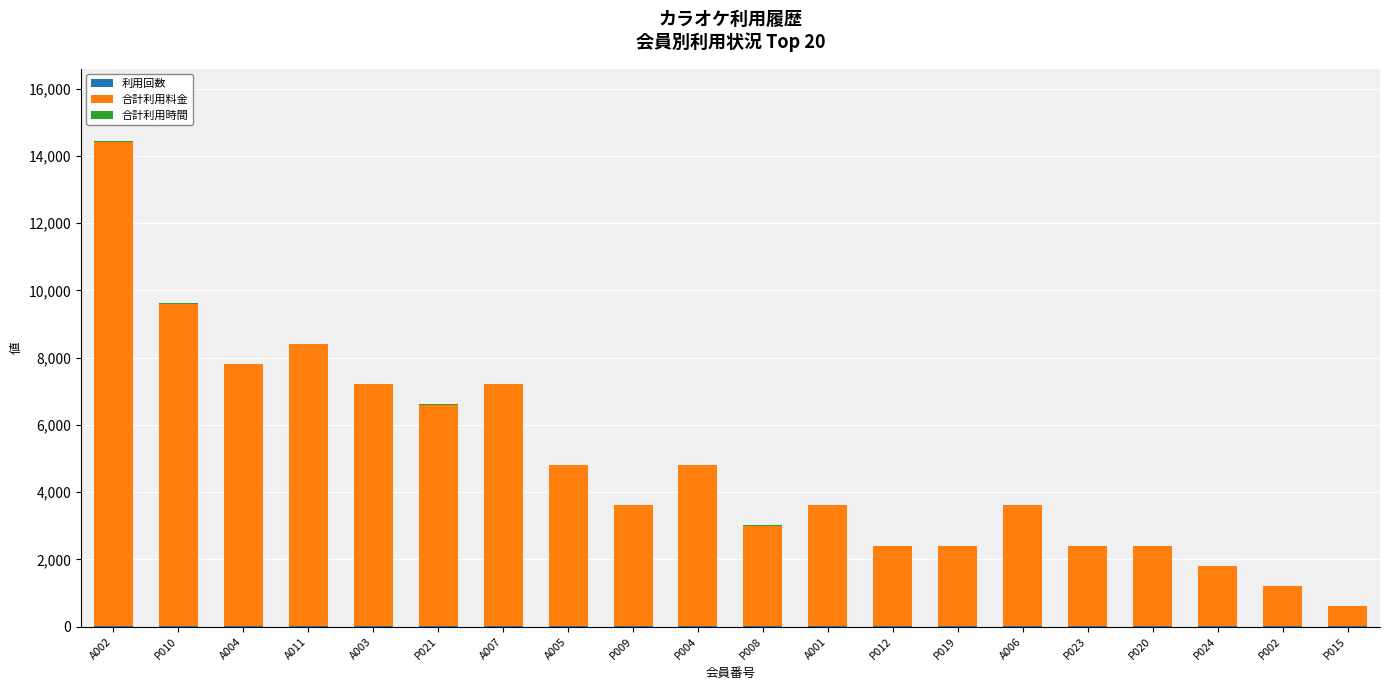

At which category is the sum across all series the highest?

A002